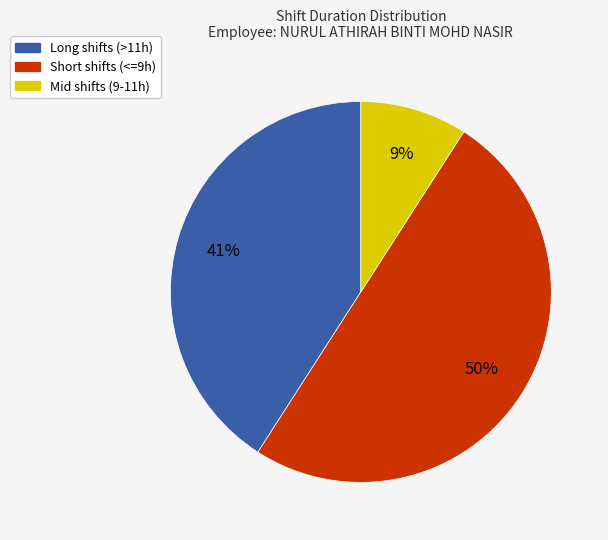

To the nearest percent, what is the difference between the largest and smallest slice percentages?

41%